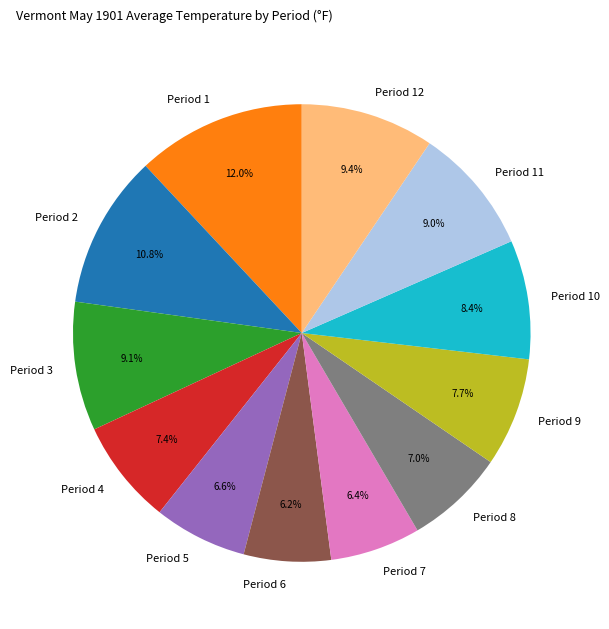

Is it true that Period 11 is 9% of the pie?

True